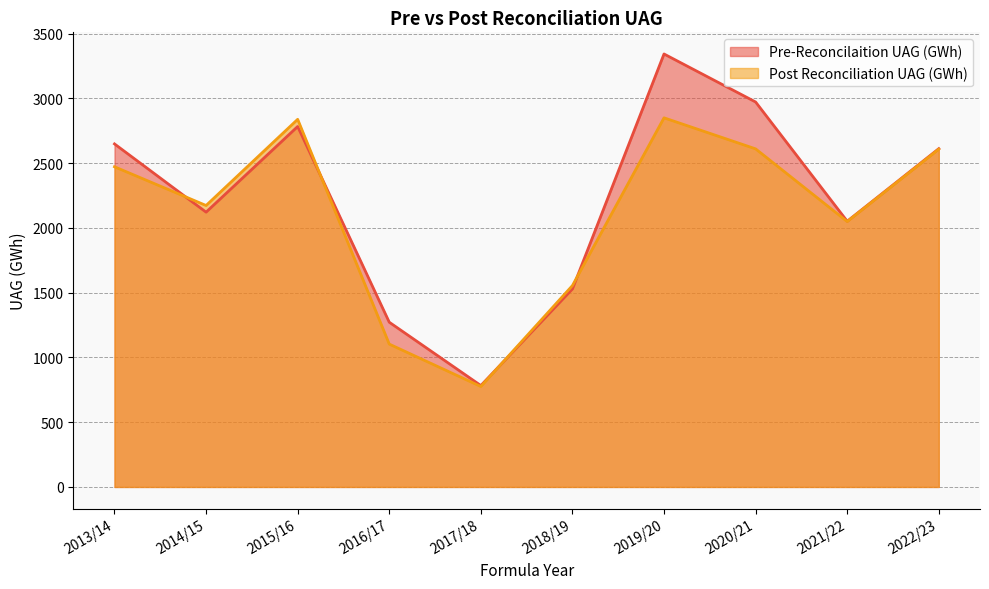

At which label does Pre-Reconcilaition UAG (GWh) first exceed 2611?

2013/14